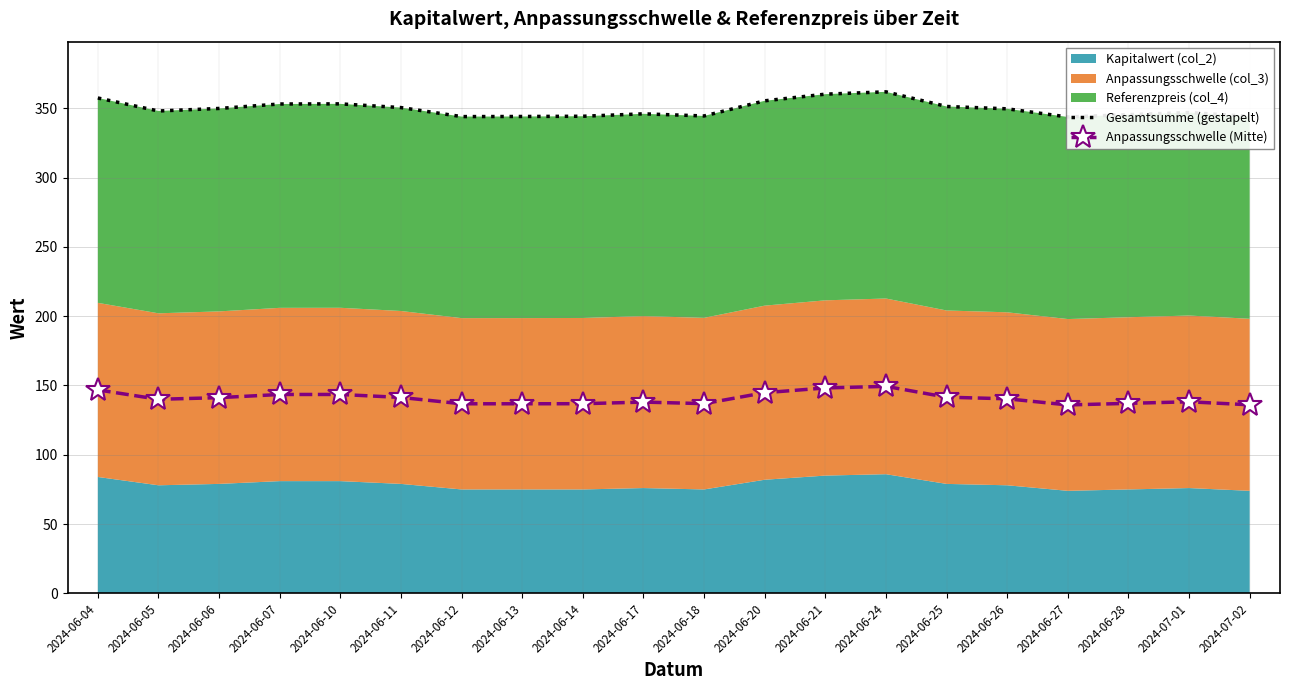

Reading right to left, transcribe all the data shown in this chart.

Gesamtsumme (gestapelt): 344.2	346.9	345.4	343.7	349.6	351.3	361.9	360.2	355.4	344.5	346.0	344.2	344.1	344.0	350.5	353.2	353.1	349.9	348.0	357.4
Anpassungsschwelle (Mitte): 136.1	138.2	137.1	136.0	140.4	141.6	149.4	148.2	144.8	136.9	138.0	136.9	136.8	136.8	141.4	143.5	143.5	141.2	140.0	146.8